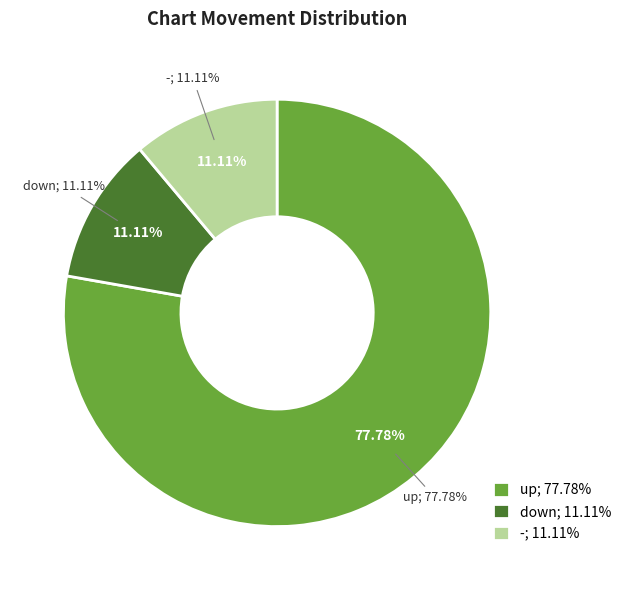

Is the sum of up and - greater than half?

Yes